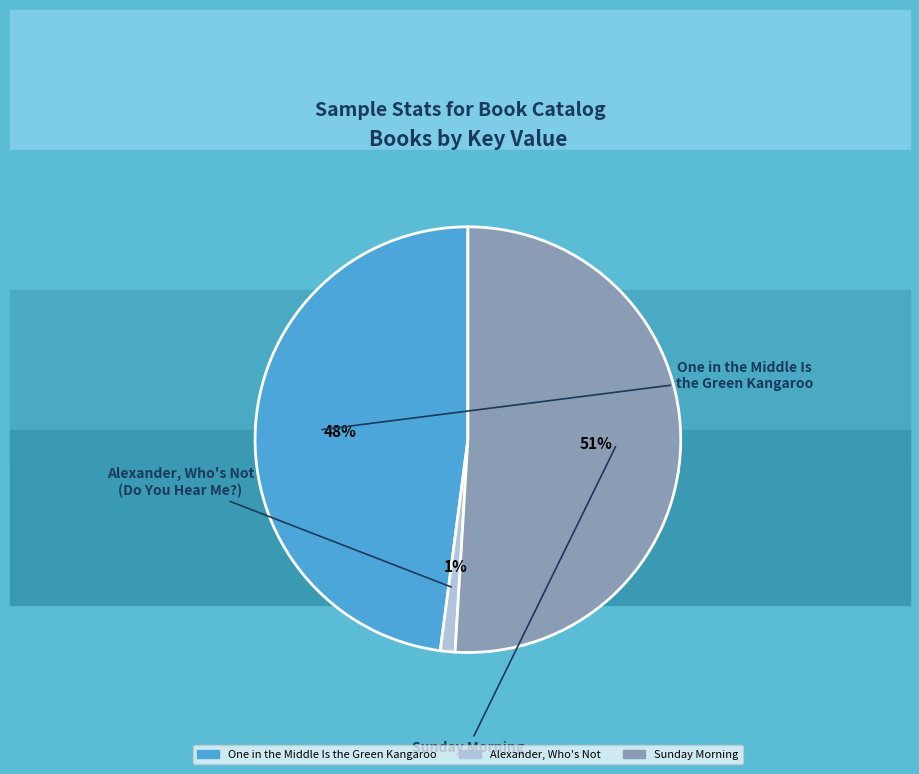

To the nearest percent, what is the average slice percentage?

33%